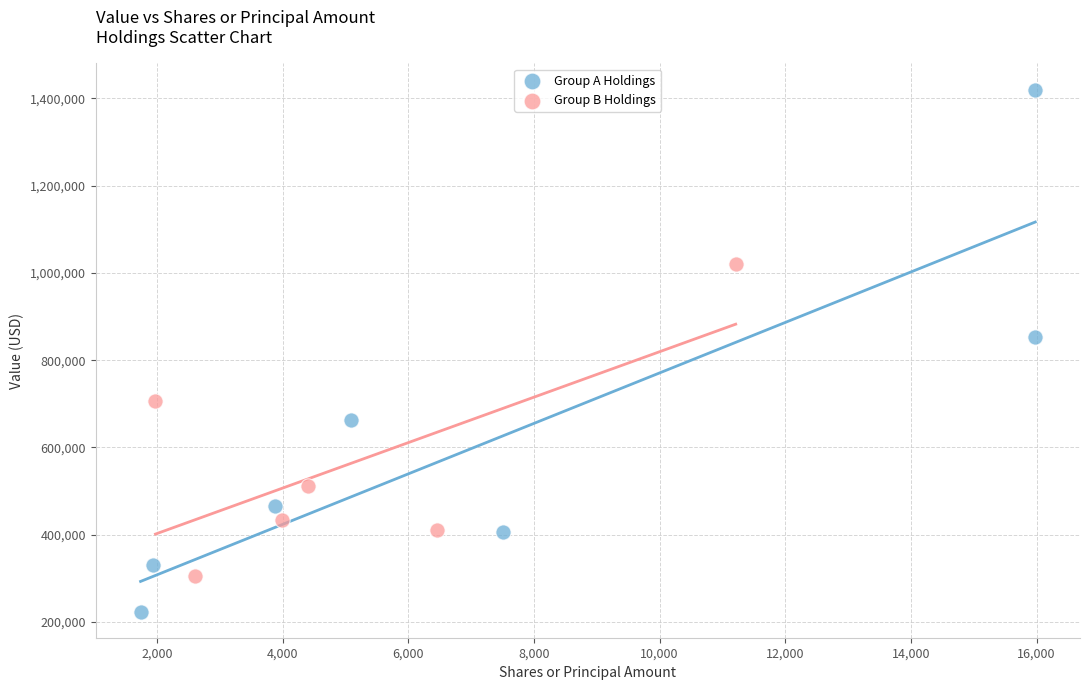

Which series contains the highest Y value?

Group A Holdings